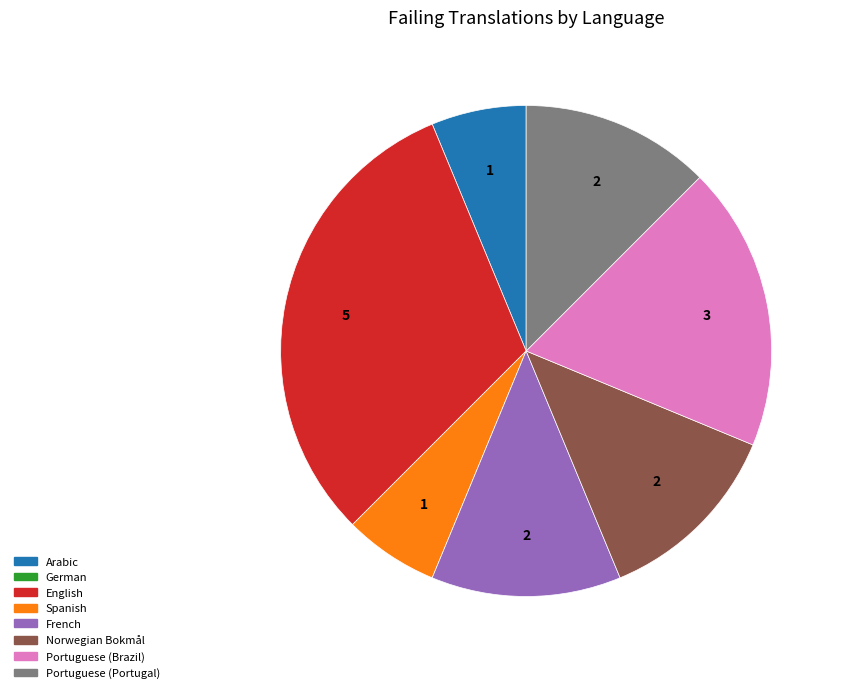

Is there a majority slice in this chart?

No